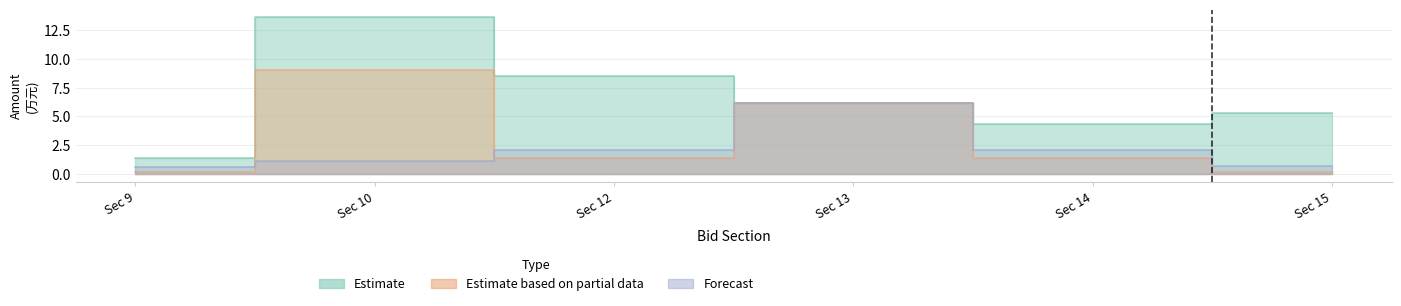

Which category has the lowest value in the Estimate series?

Sec 9